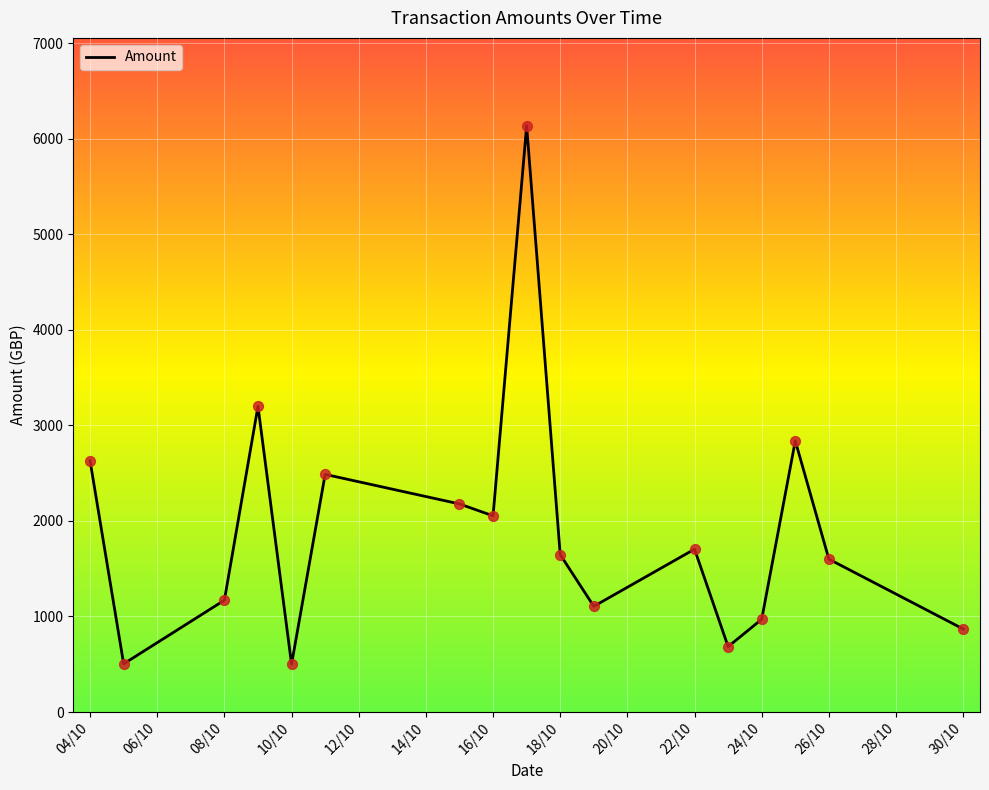

What is the greatest value displayed?

6134.6